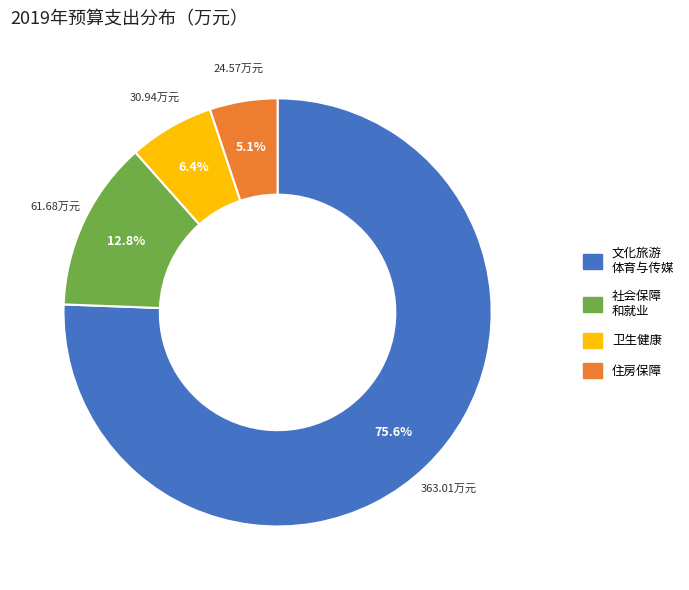

Does any single category account for the majority?

Yes